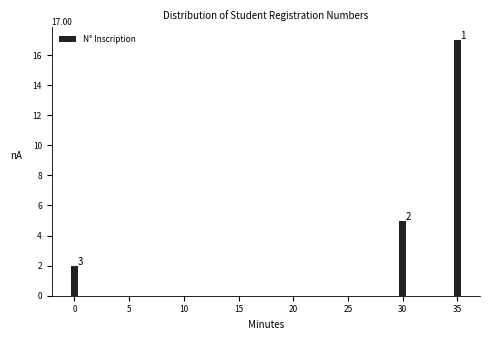

Reading left to right, list all the values displayed in this chart.

0=2	5=0	10=0	15=0	20=0	25=0	30=5	35=17